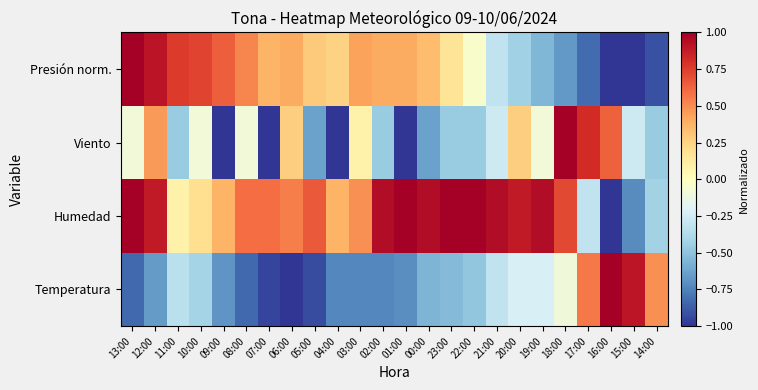

At how many categories does at least one series exceed 0?

24